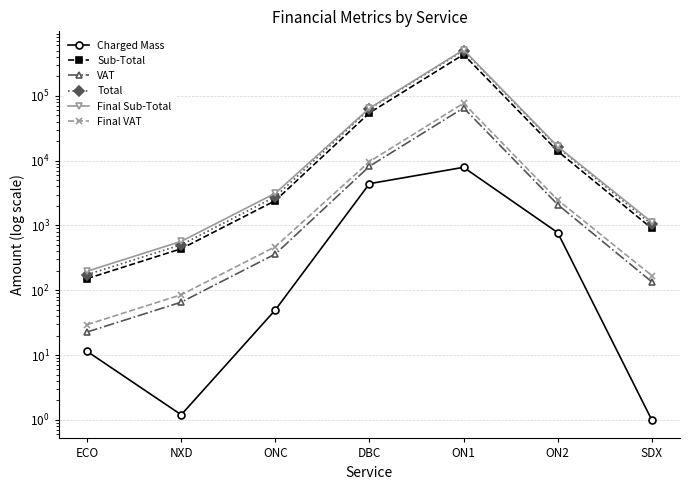

At ONC, list the series in order from largest to smallest.

Final Sub-Total, Total, Sub-Total, Final VAT, VAT, Charged Mass